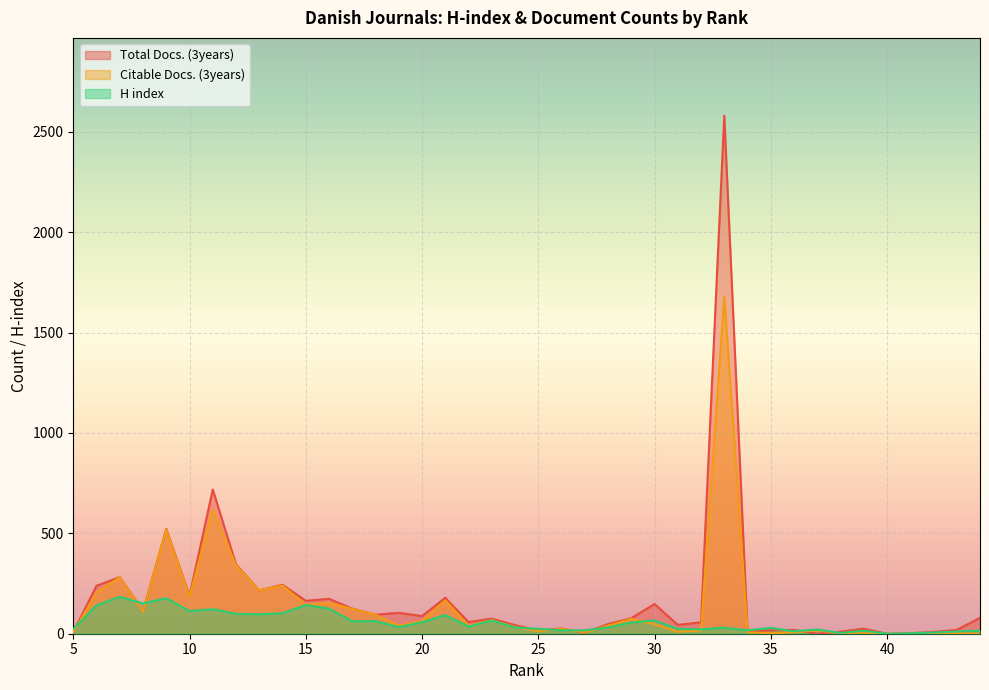

Which has a higher value, 29 or 12?

12